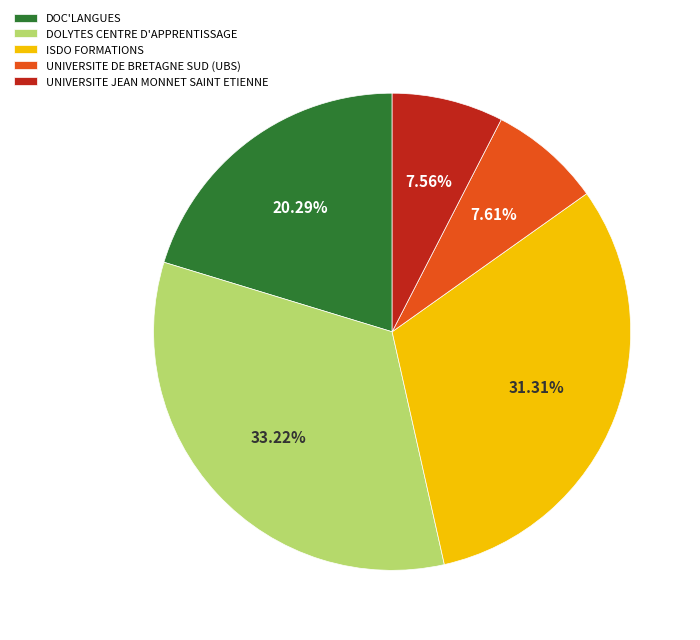

Between ISDO FORMATIONS and DOLYTES CENTRE D'APPRENTISSAGE, which is larger?

DOLYTES CENTRE D'APPRENTISSAGE